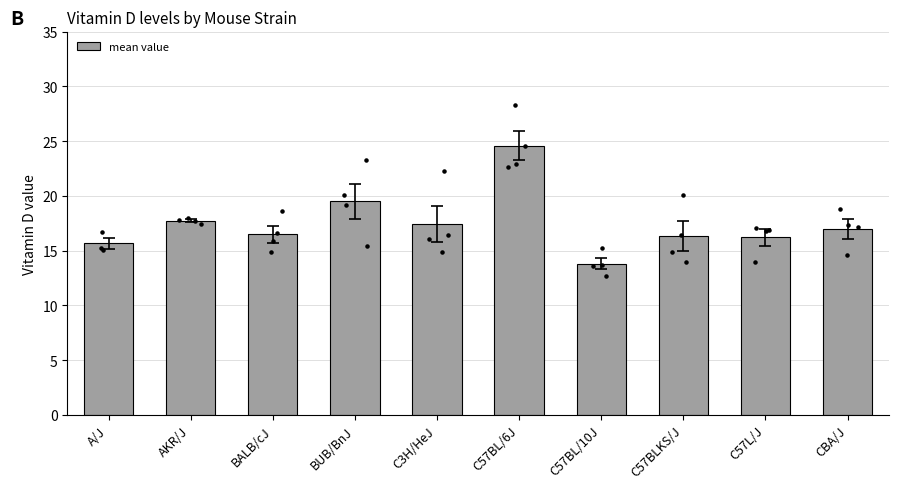

What is the ratio of the value at C57BL/6J to the value at C3H/HeJ?

1.4